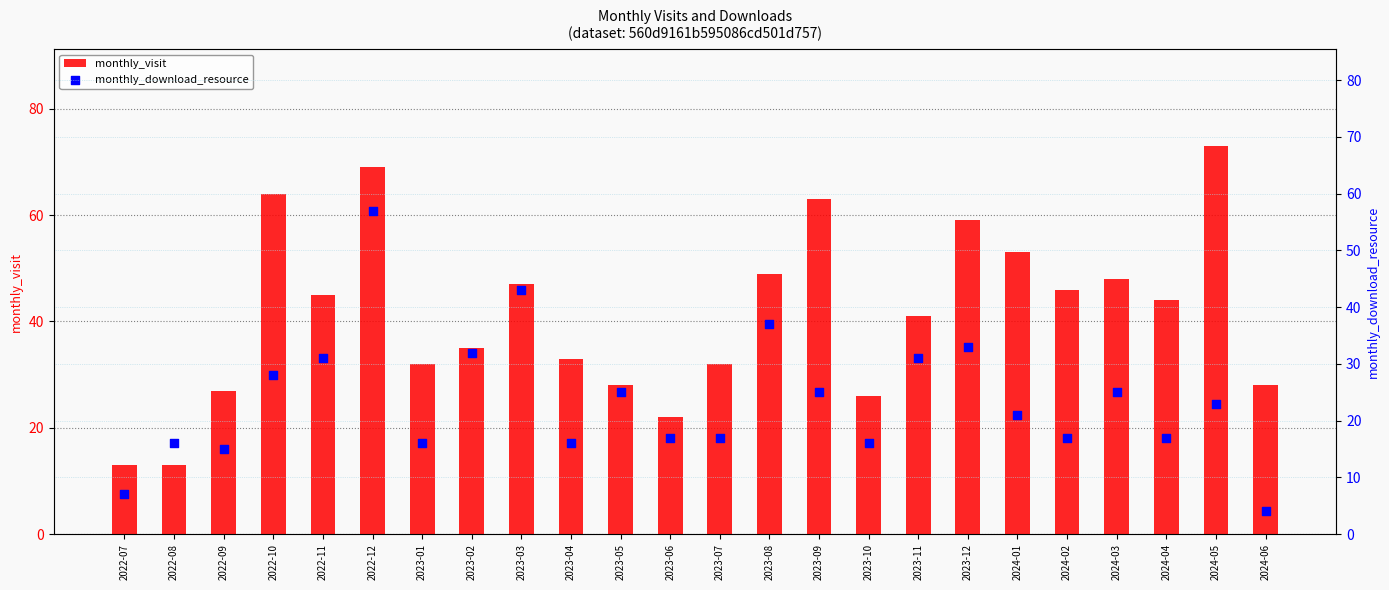

What is the total value across all series at 2022-09?

42